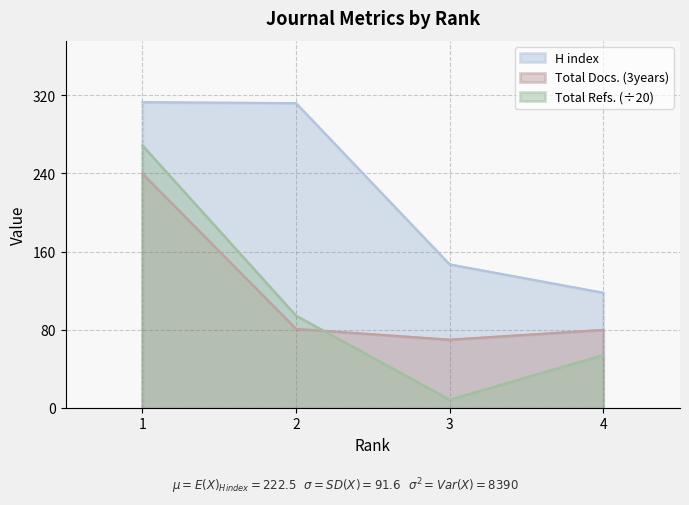

What is the difference between the H index values at 2 and 3?

165.0